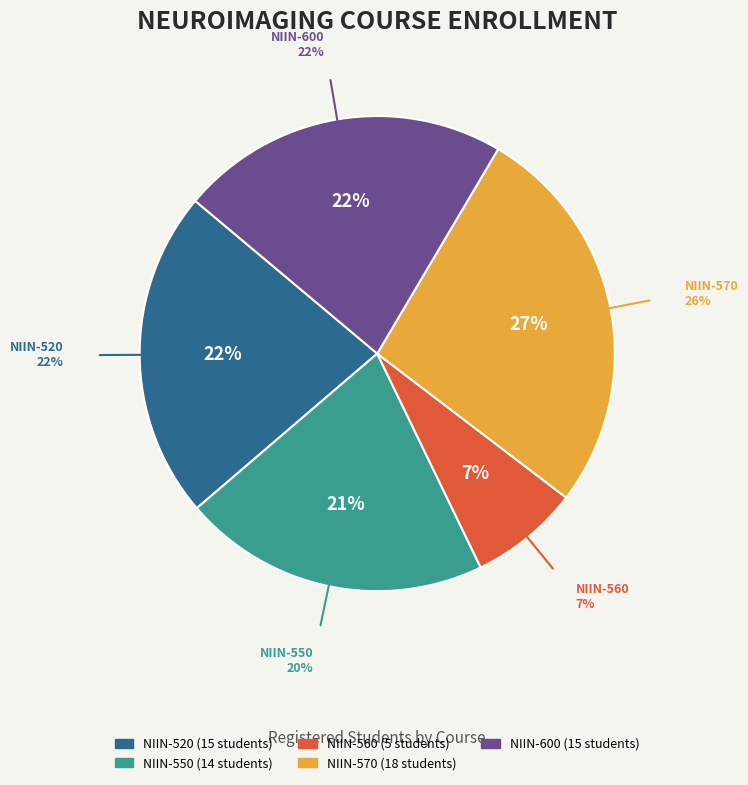

To the nearest percent, what is the difference between the NIIN-600 and NIIN-570 slice percentages?

4%